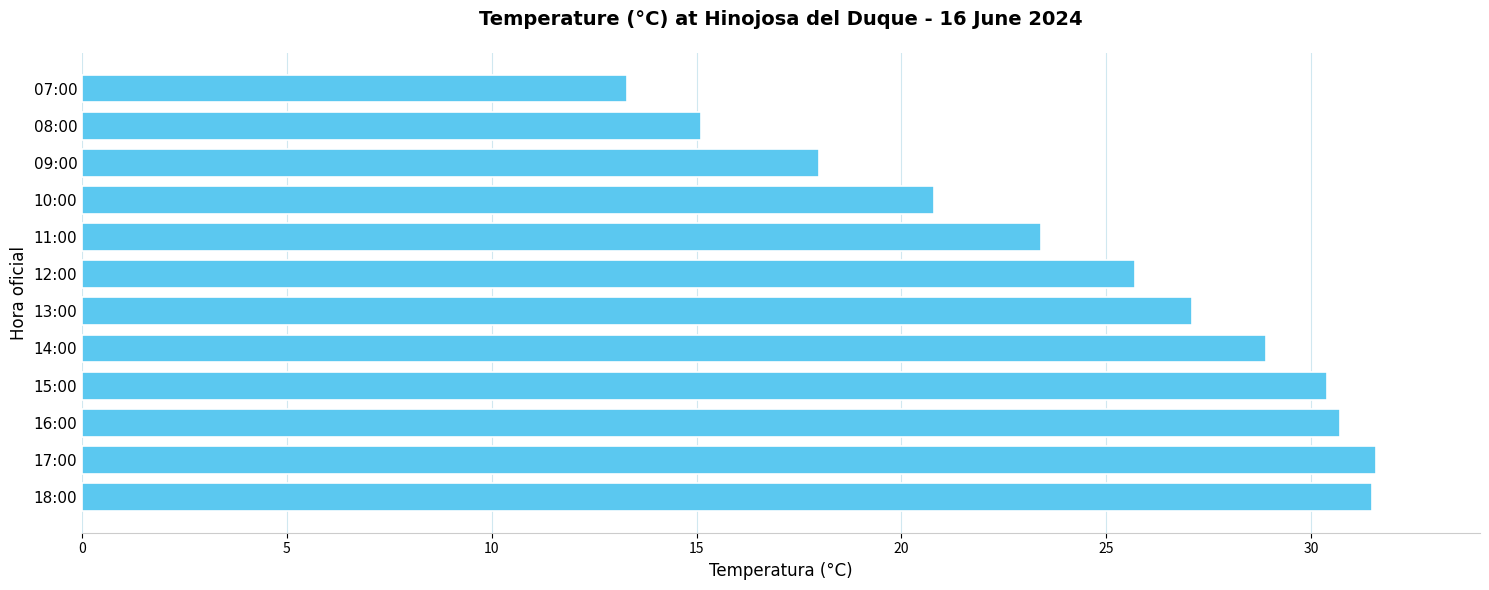

What is the average value?

24.7